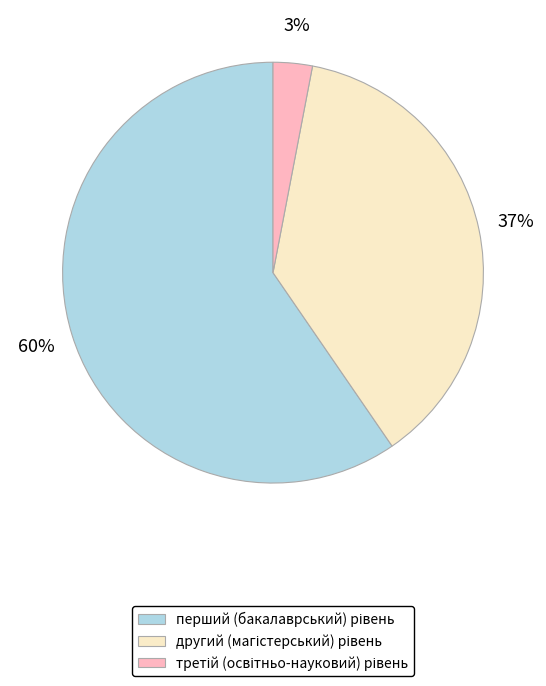

To the nearest percent, what is the average slice percentage?

33%